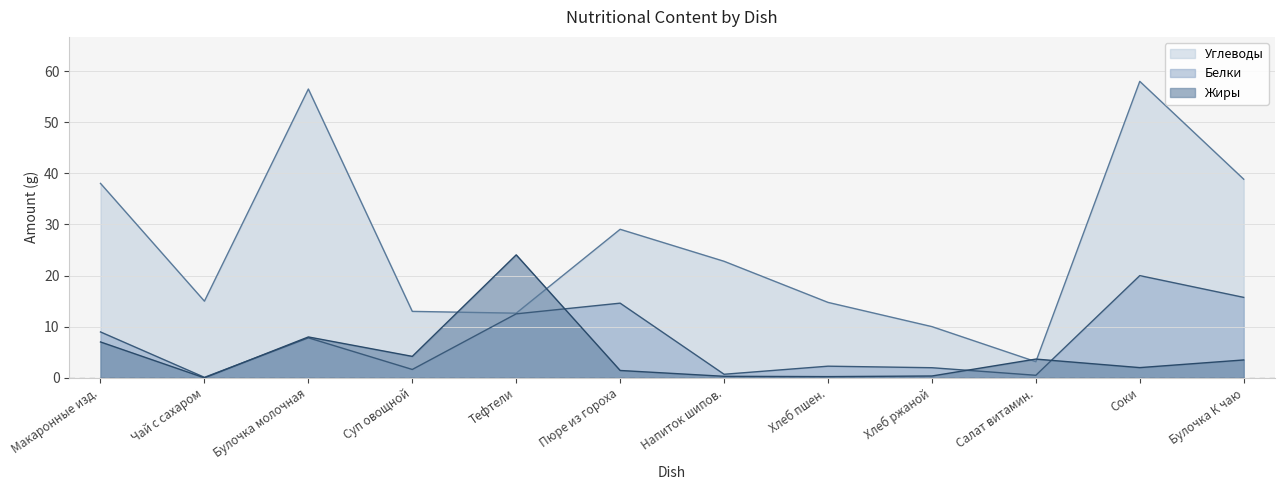

Between Макаронные изд. and Суп овощной, which series saw the biggest shift?

Углеводы